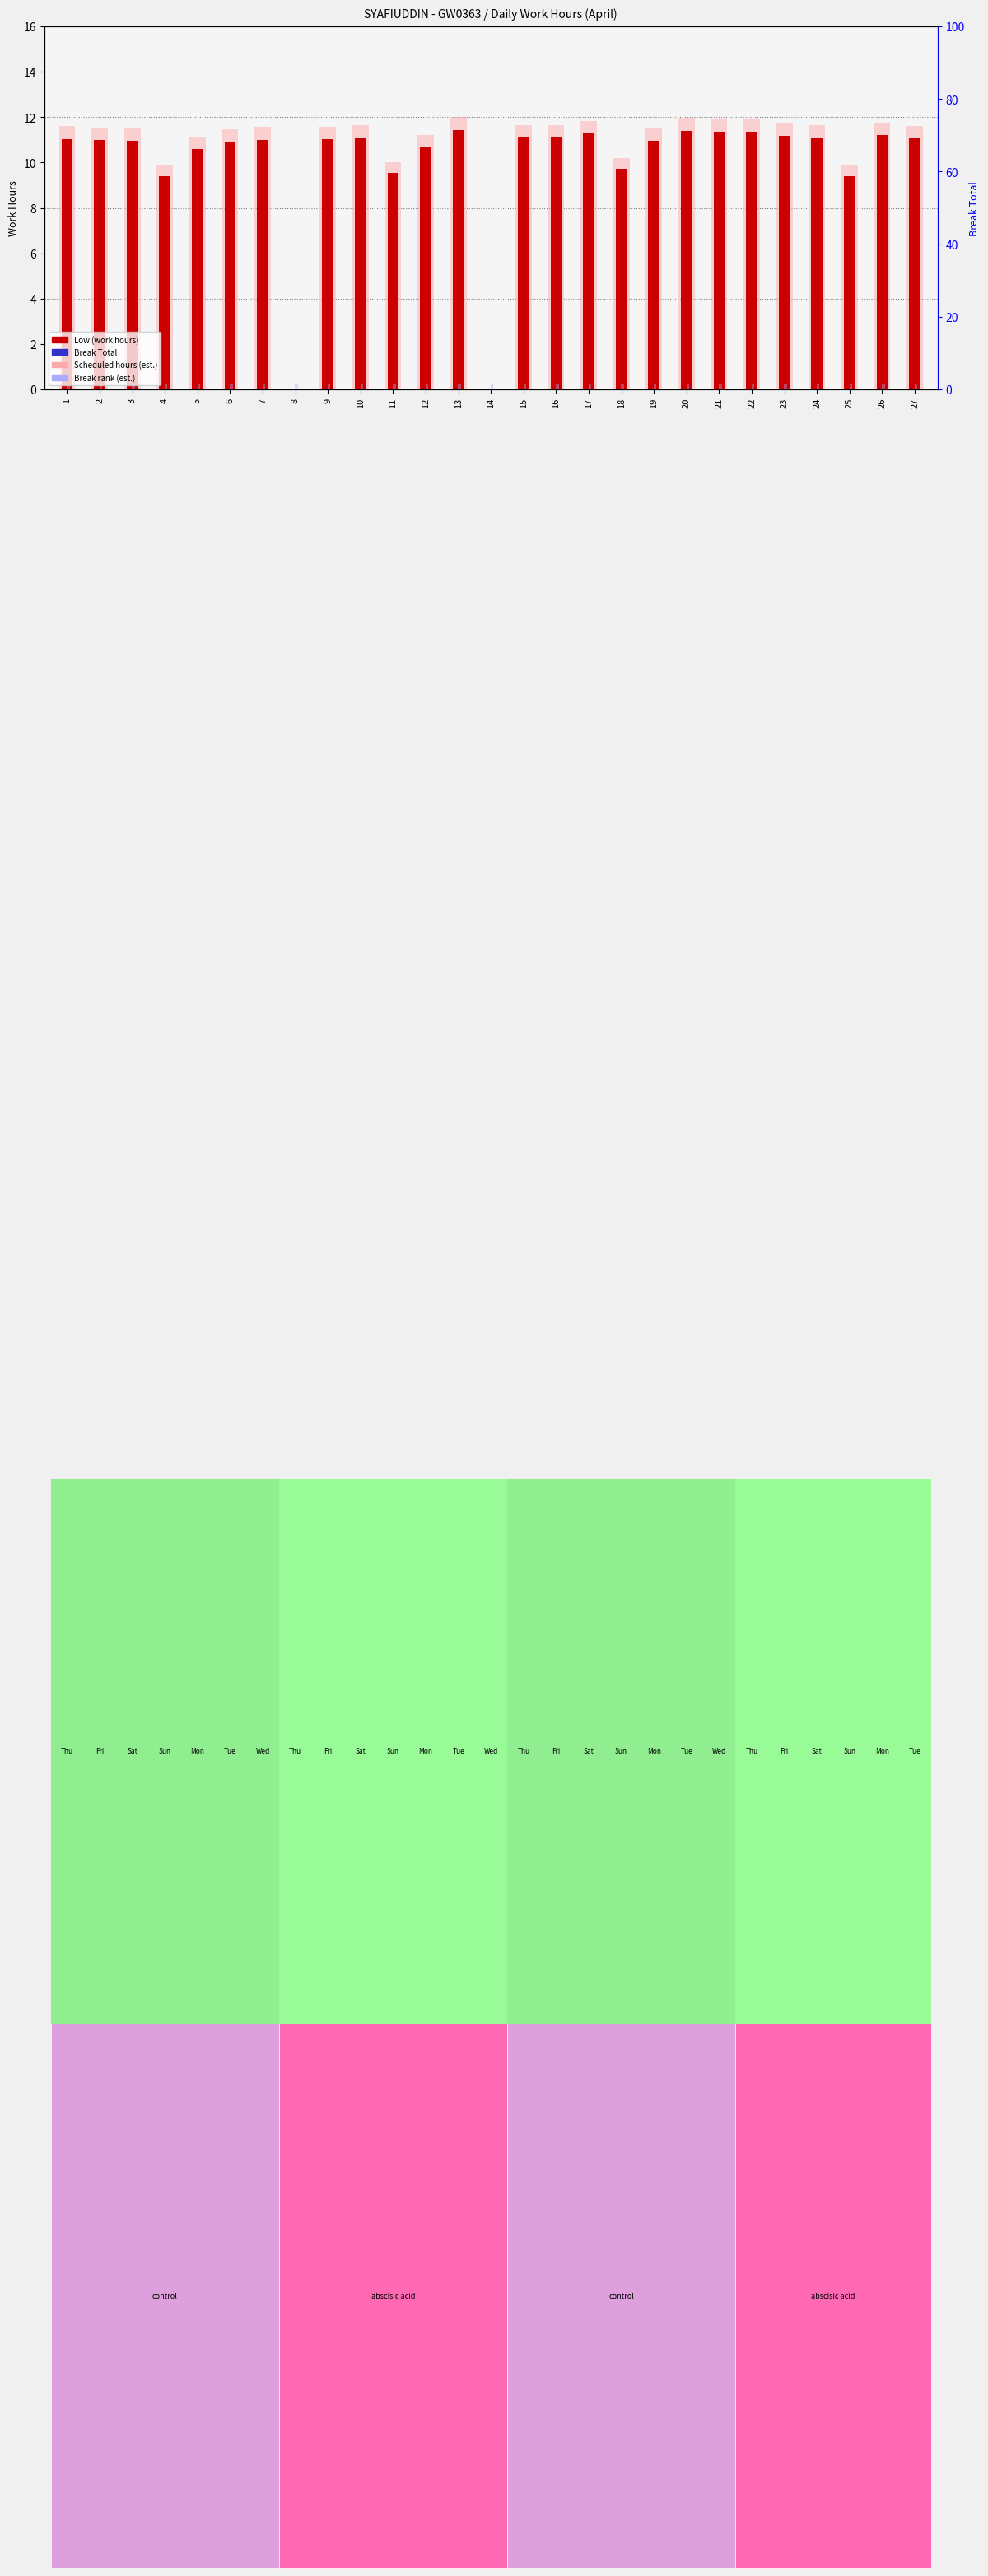

Which series has the widest spread of values?

Scheduled hours (est.)